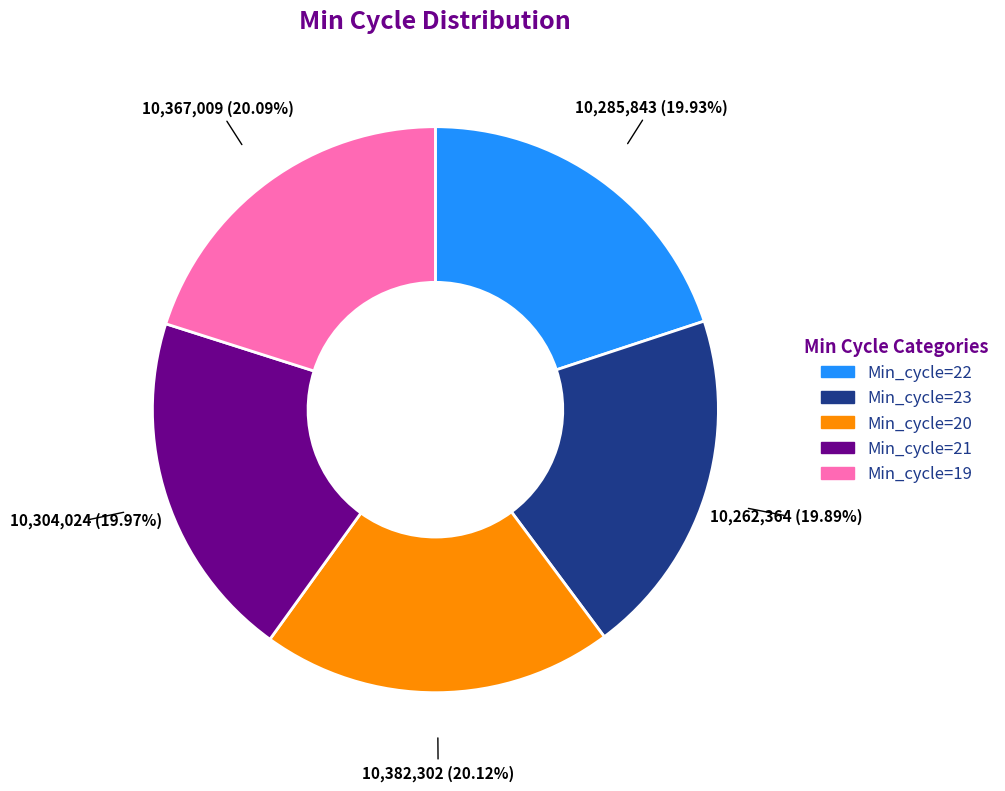

True or false: Min_cycle=19 accounts for 10% of the total.

False